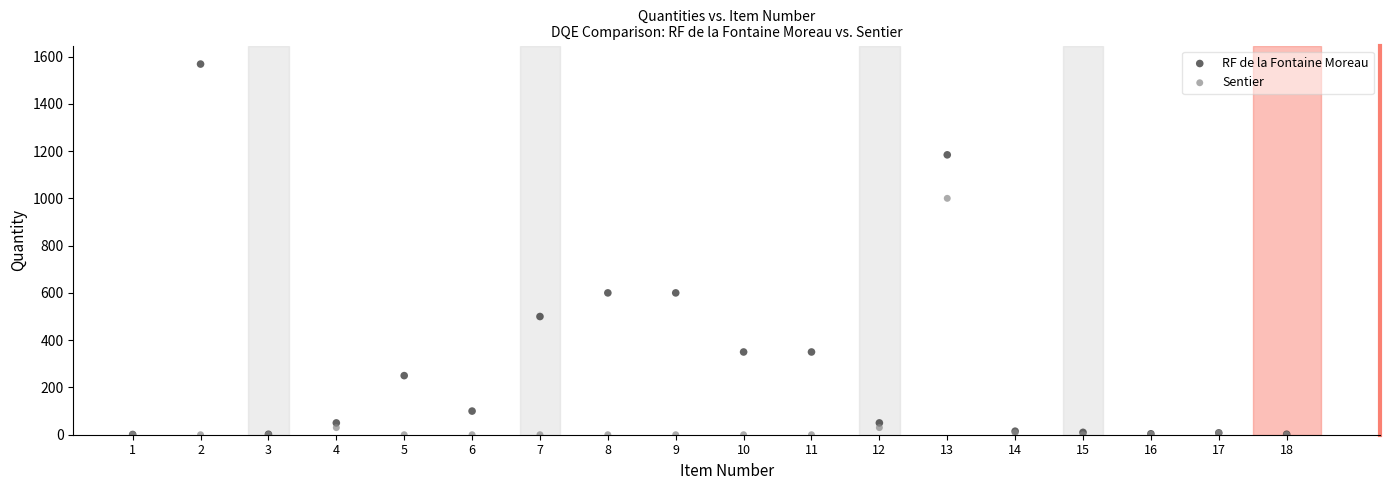

Which series has the widest spread of Y values?

RF de la Fontaine Moreau